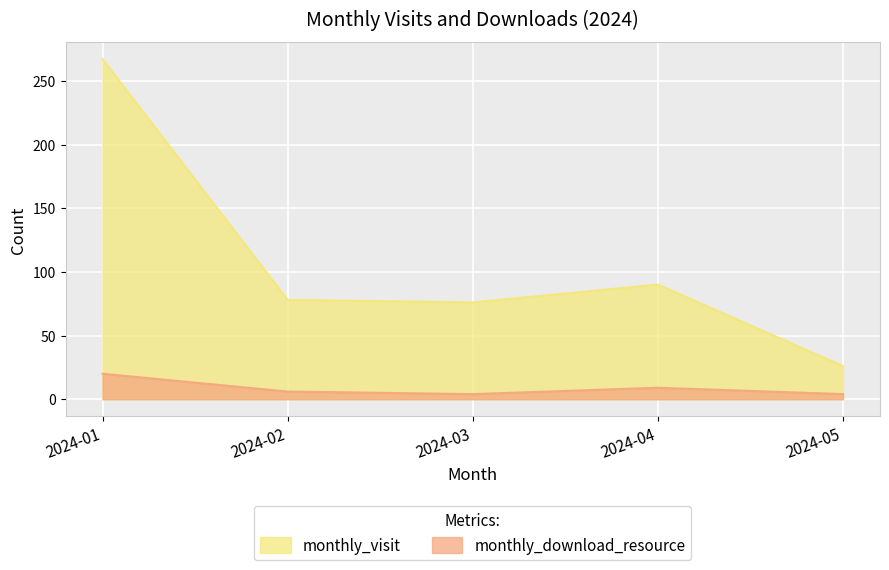

How many interior local valleys does the monthly_visit series have?

1